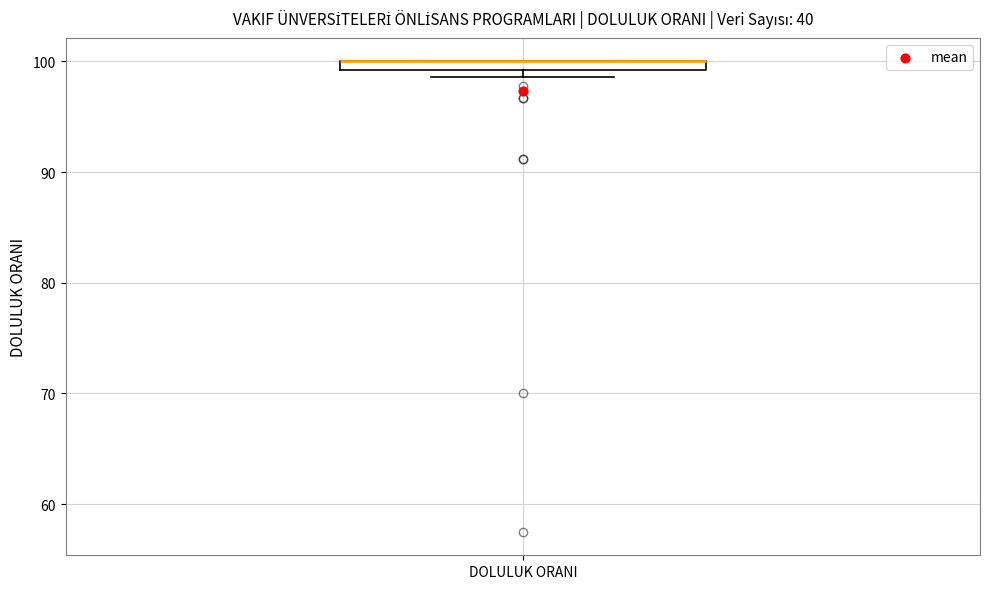

Where is the lower edge of the box for DOLULUK ORANI on the y-axis? The values are not printed on the chart, so give them approximately, as read against the axis.

99